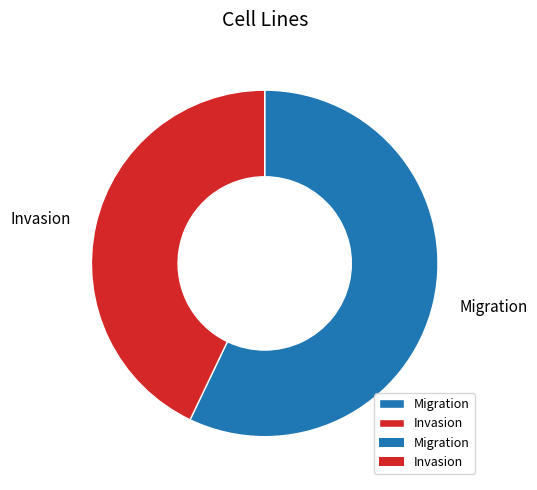

Combined, do Invasion and Migration account for over 50%?

Yes